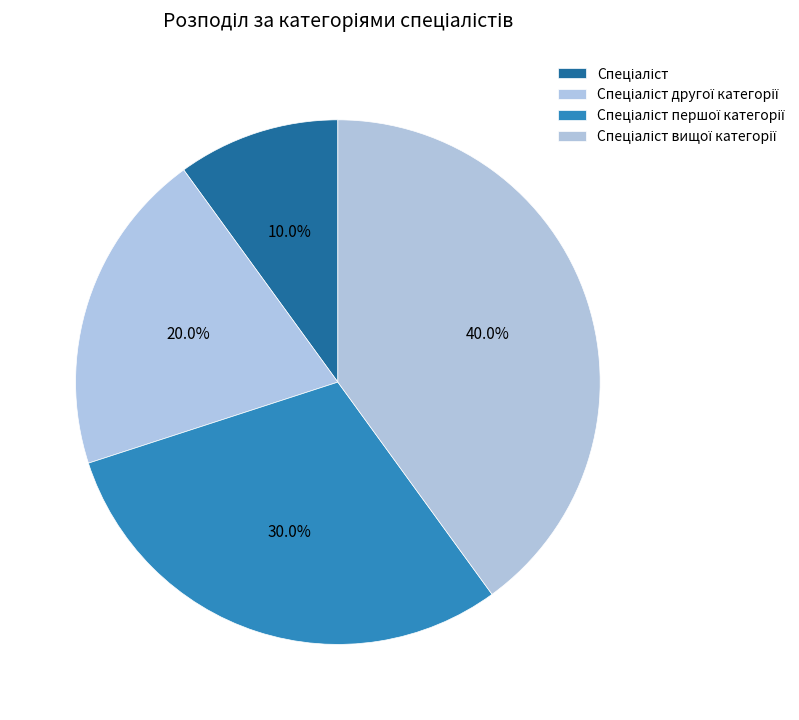

To the nearest percent, what is the average slice percentage?

25%